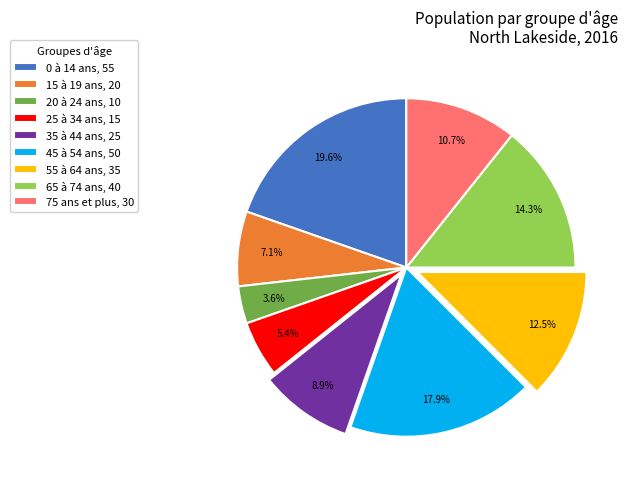

How many segments does this pie chart have?

9